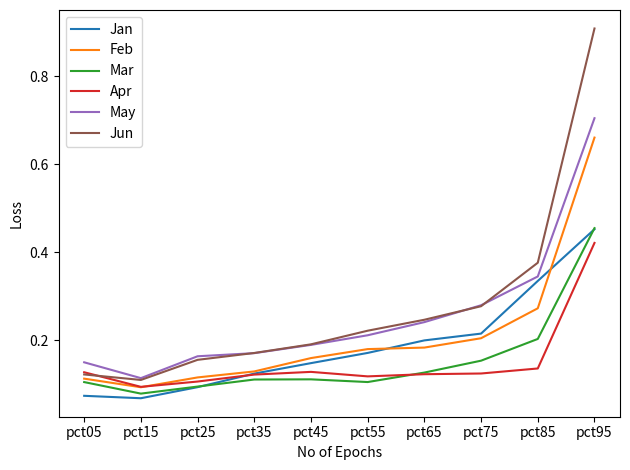

Is this an area chart (filled region under the line)?

No